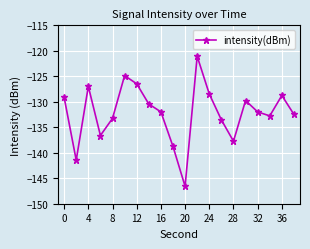

What is the average value?

-132.2